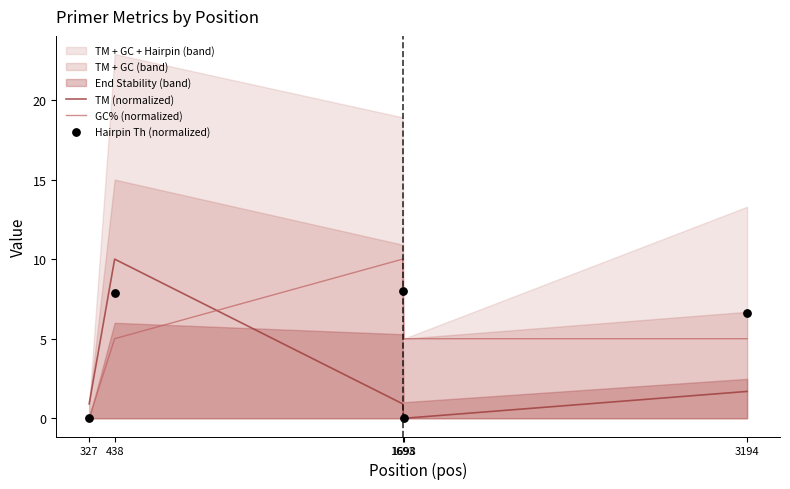

What is the total value across all series at 1698?

5.0